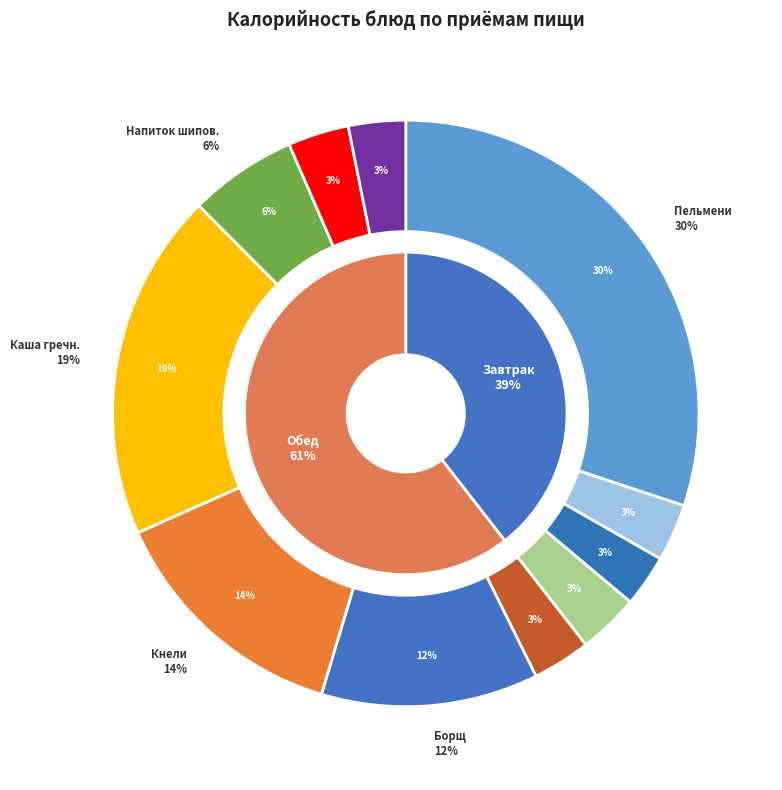

How many segments does this pie chart have?

11